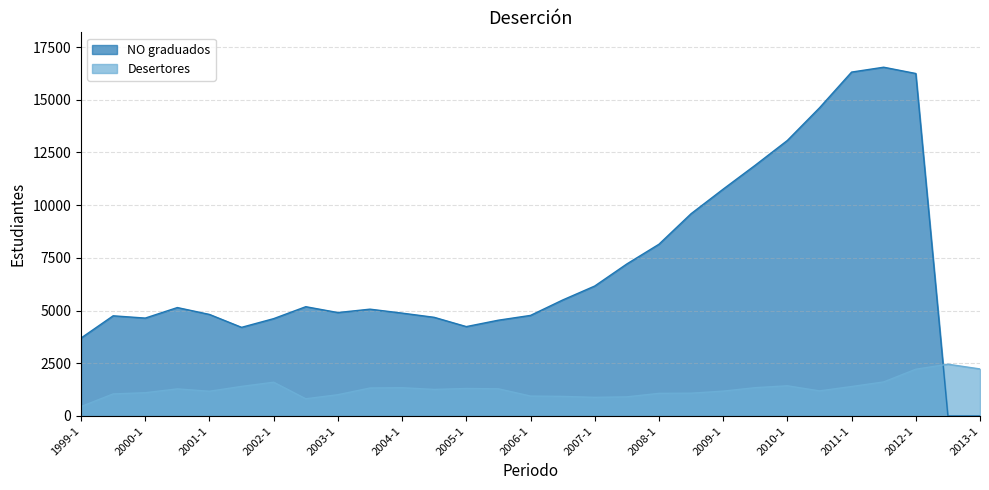

What position from the right is 2006-2?

14